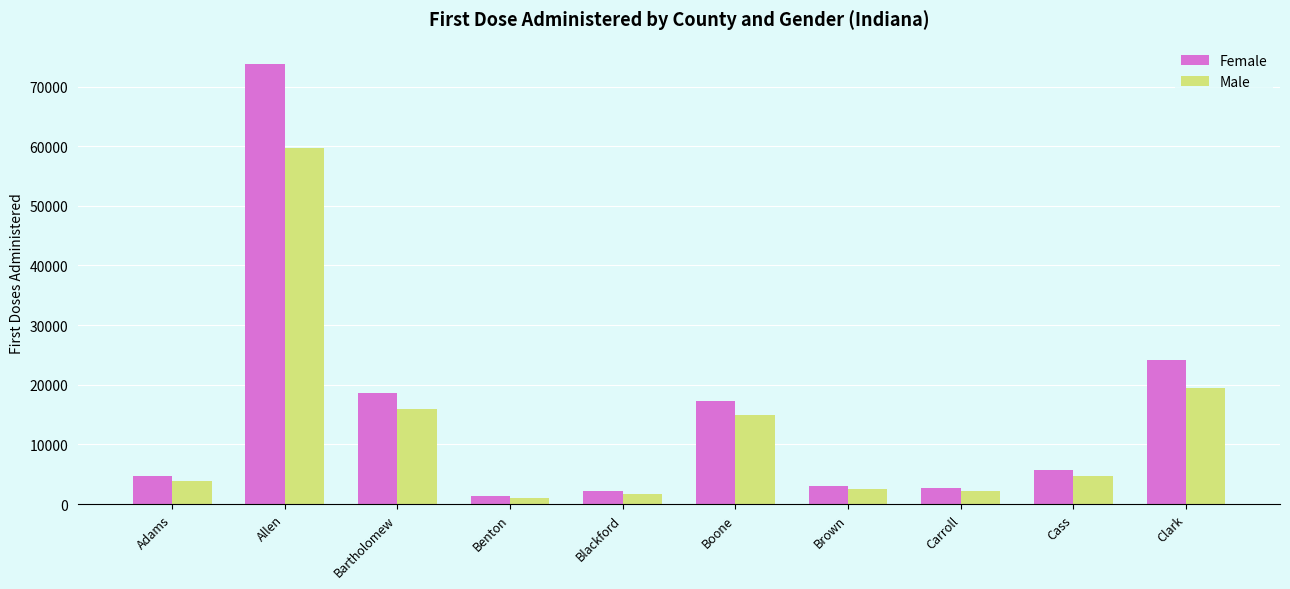

Which category has the highest value in the Female series?

Allen